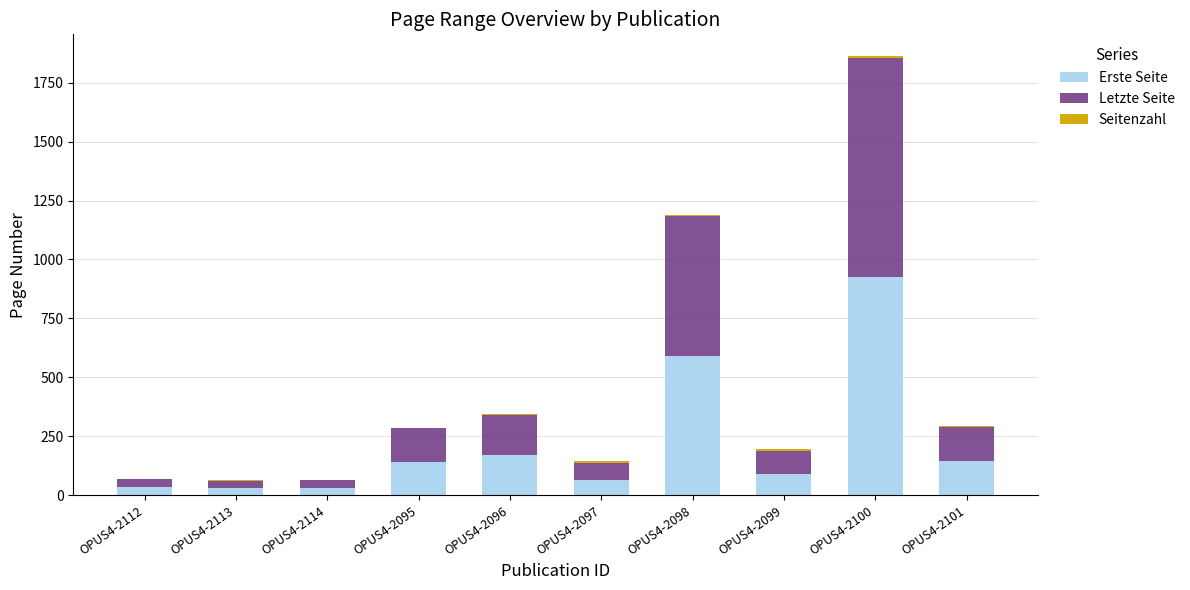

What is the sum of all Erste Seite values?

2214